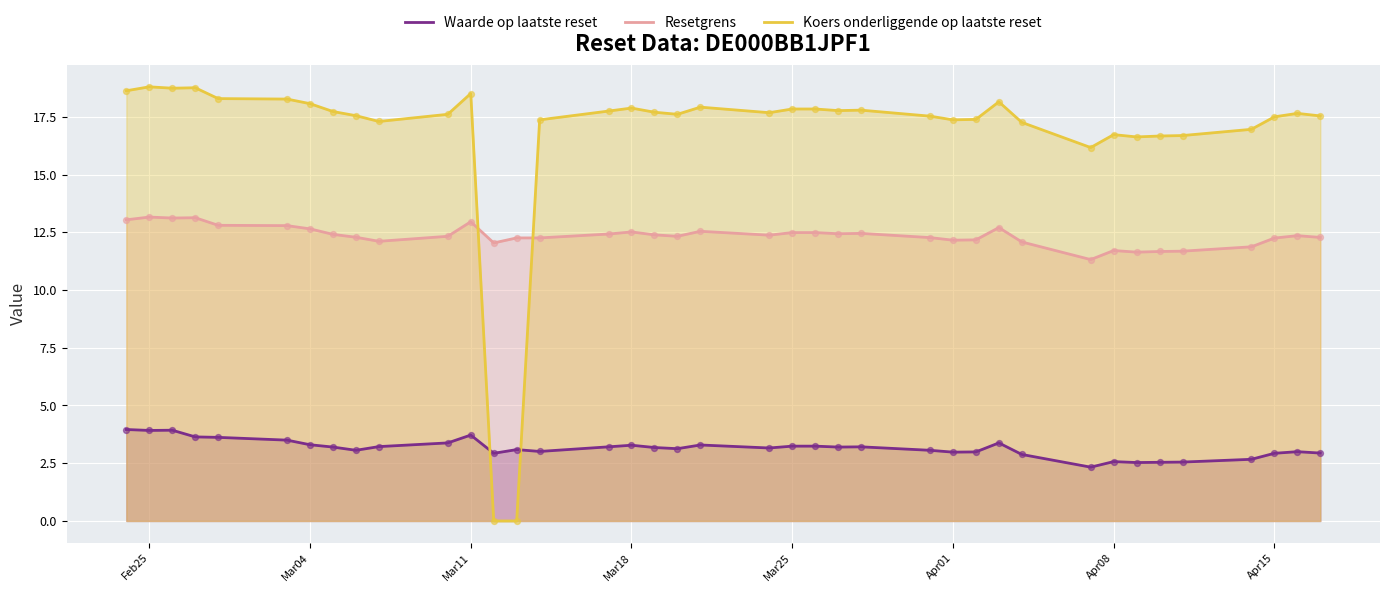

What is the total value across all series at Mar18?

33.7